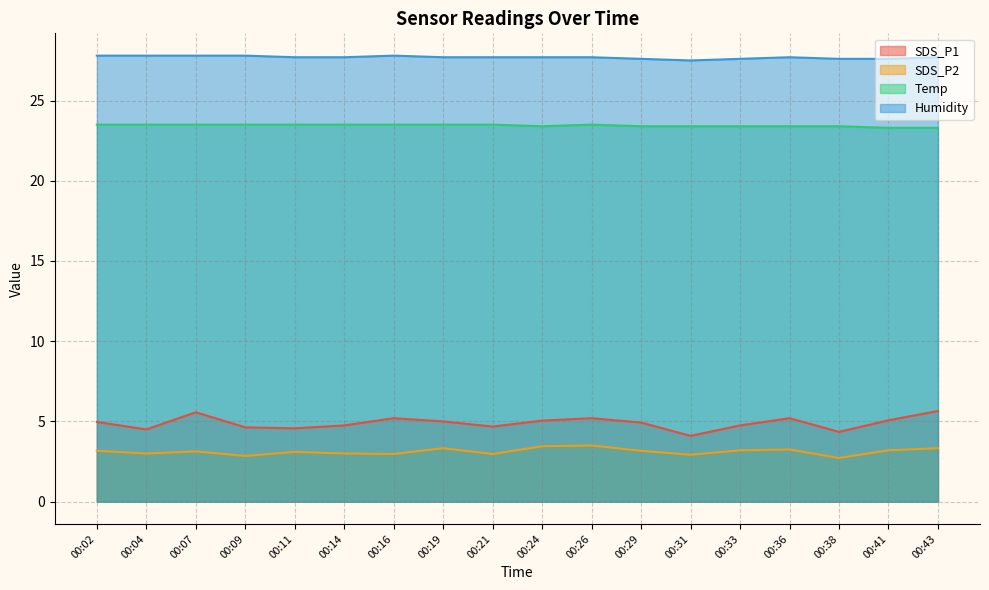

What is the sum of all SDS_P1 values?

88.2